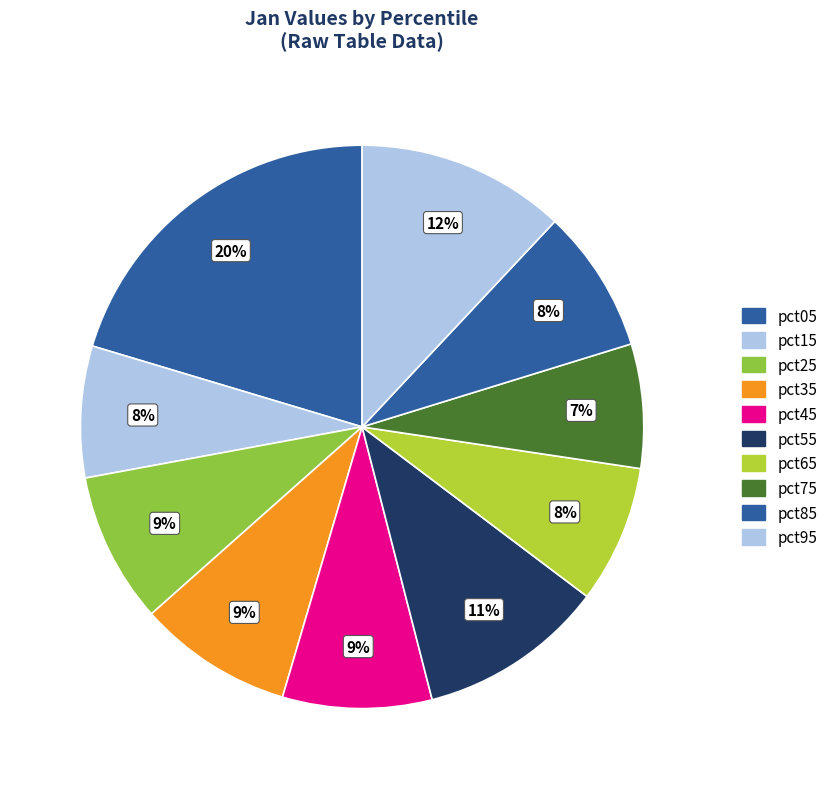

To the nearest percent, what percentage of the pie is pct05?

20%